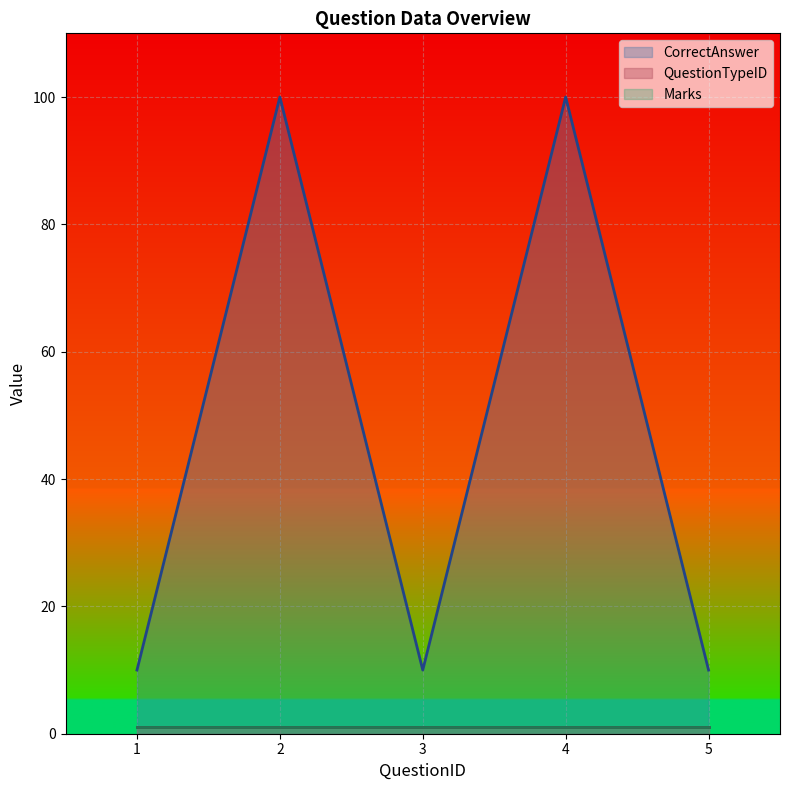

At which category does the chart reach its minimum across all series?

1